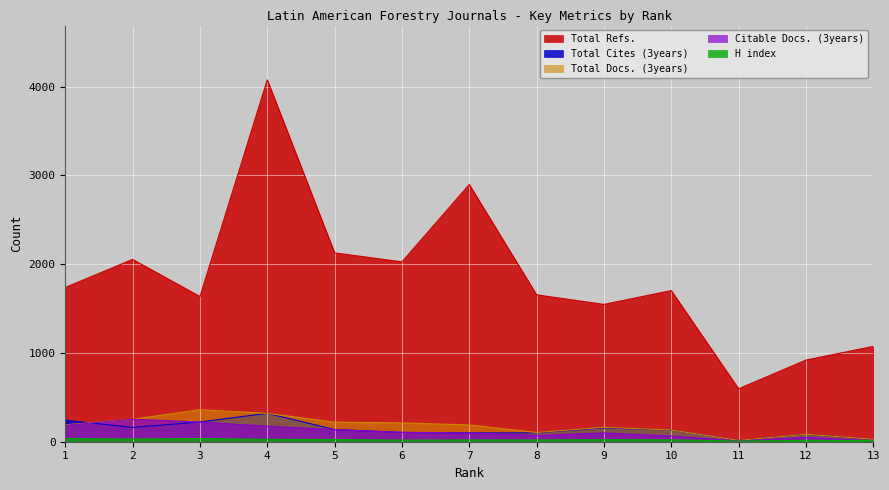

How many series are shown in this chart?

5